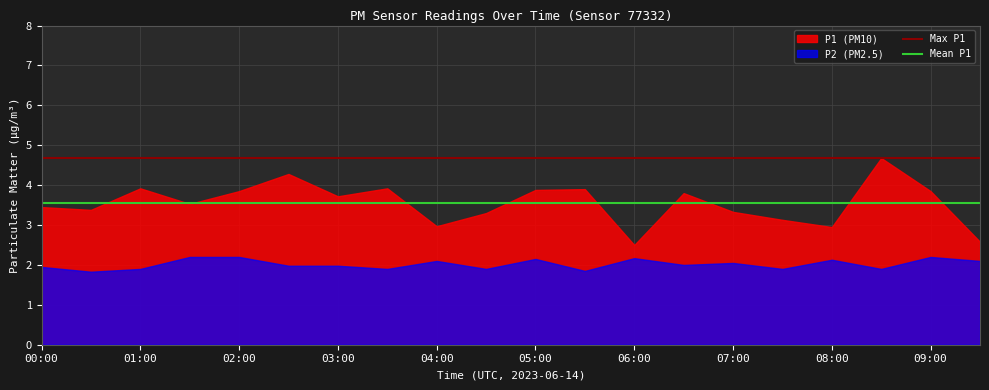

Rank the series by their average value, from highest to lowest.

P1 (PM10), P2 (PM2.5)